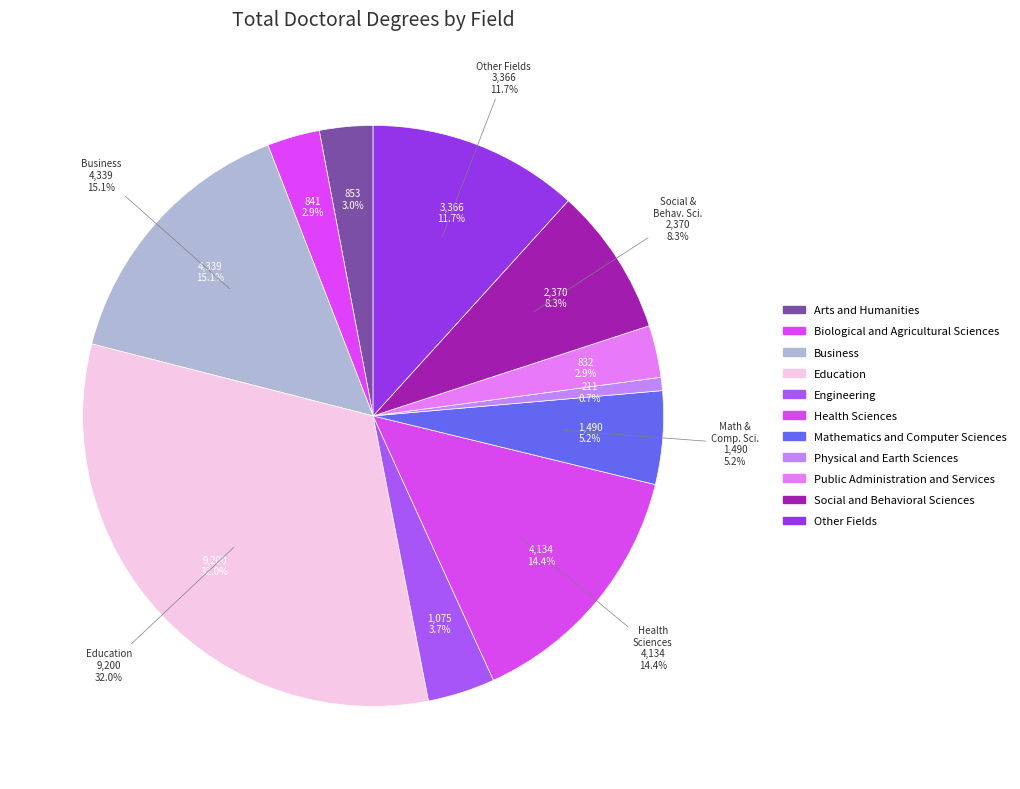

Approximately how many times larger is the value at Arts and Humanities compared to Physical and Earth Sciences?

4.0